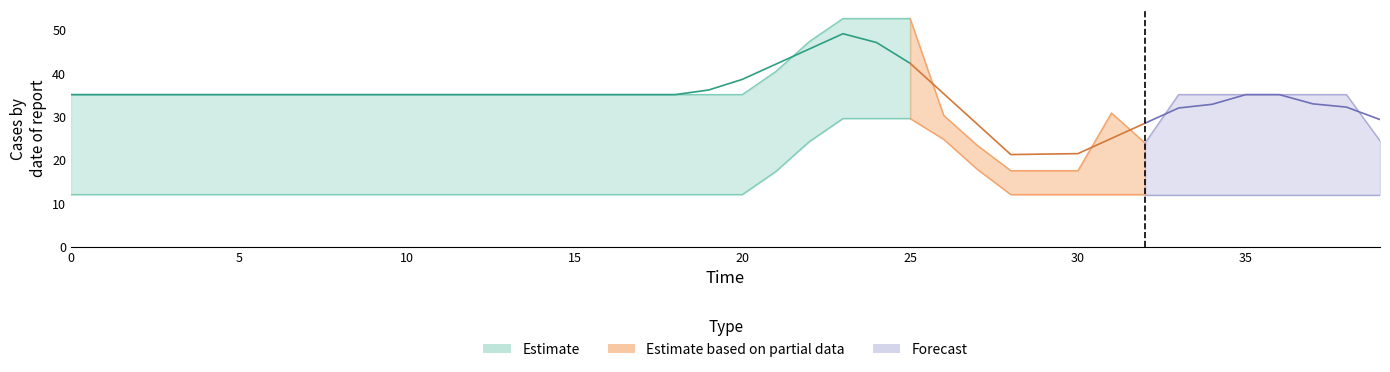

The value of time at 25 is 41.6. True or false?

False